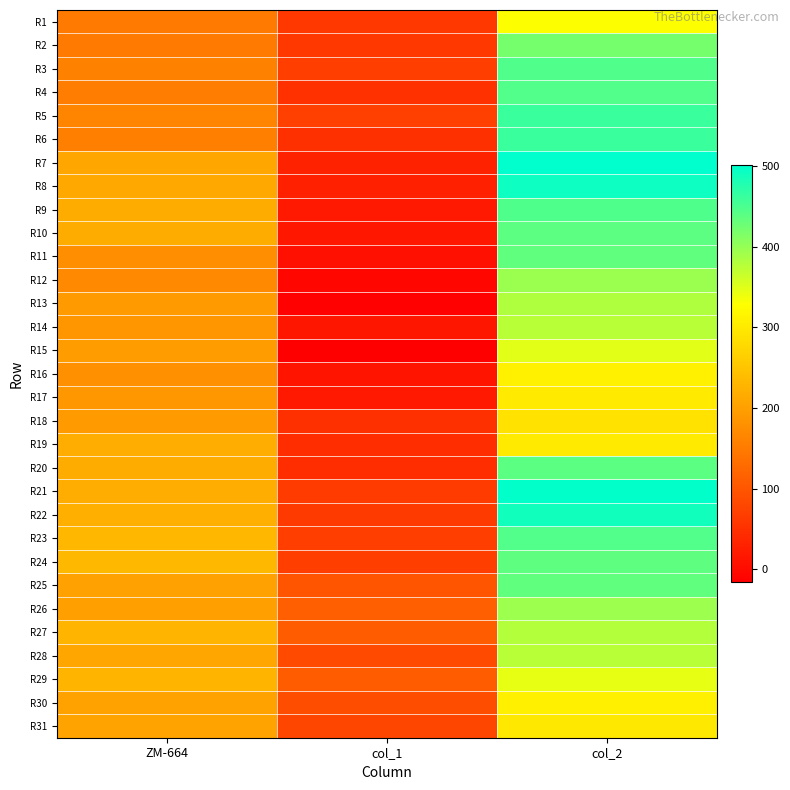

How many distinct data groups are displayed?

31